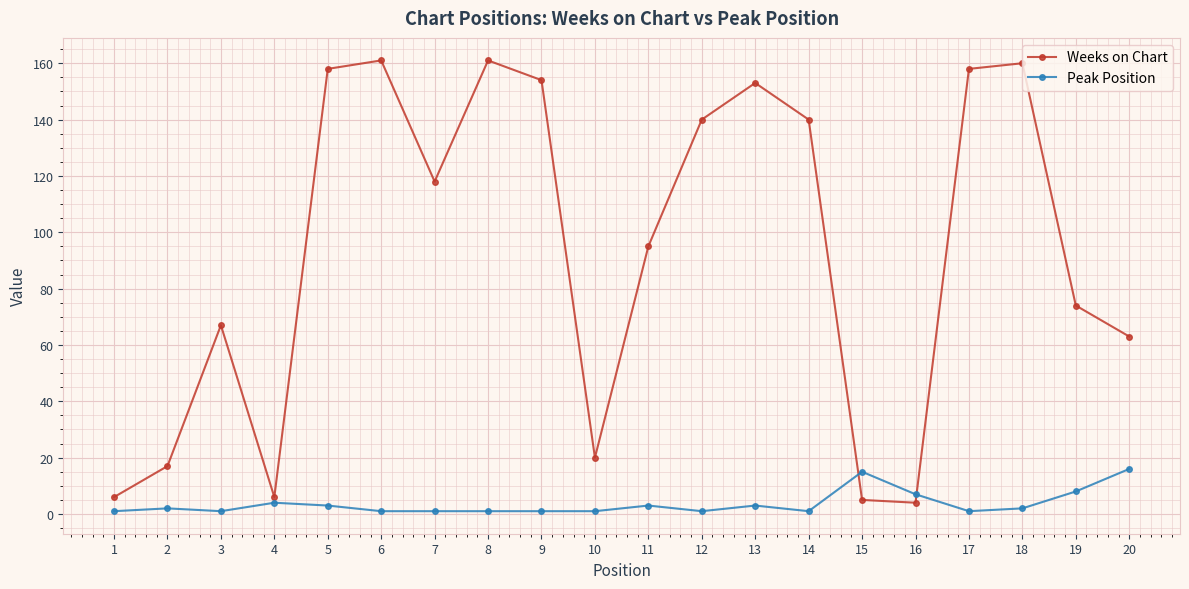

Reading left to right, what are all the values shown in this chart?

Weeks on Chart: 6	17	67	6	158	161	118	161	154	20	95	140	153	140	5	4	158	160	74	63
Peak Position: 1	2	1	4	3	1	1	1	1	1	3	1	3	1	15	7	1	2	8	16